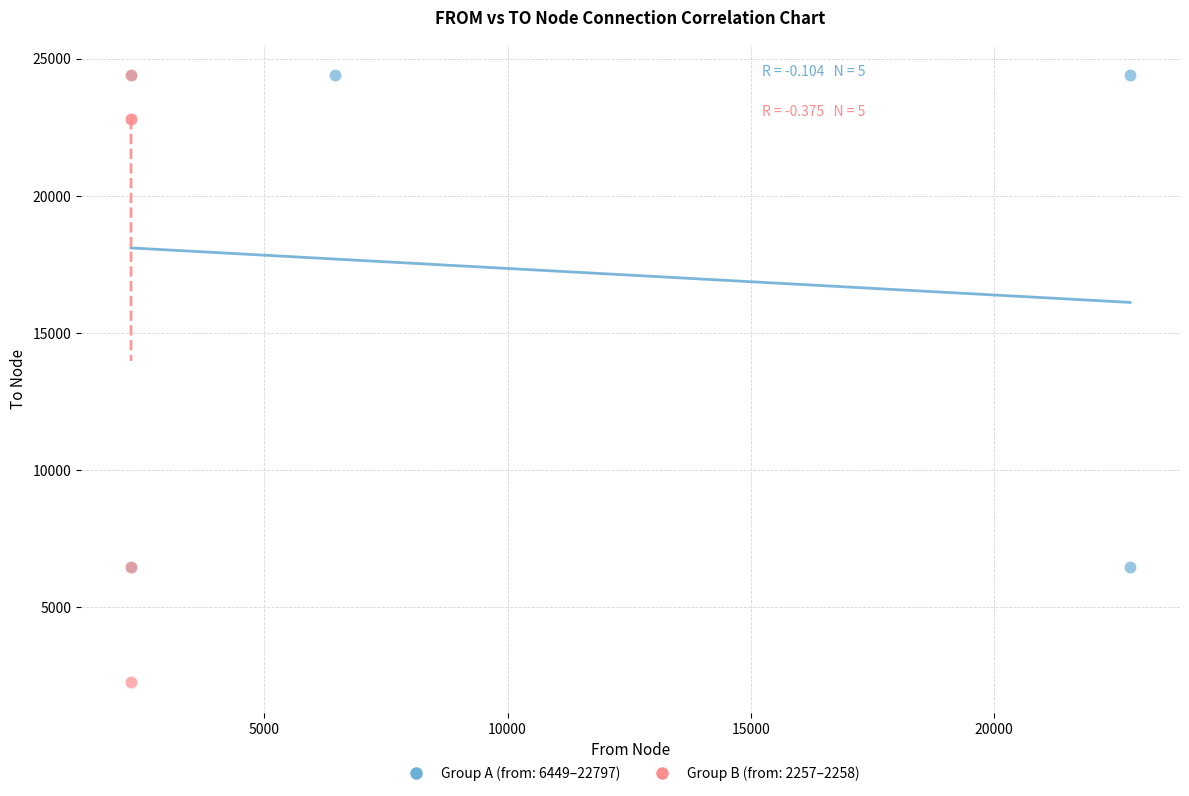

Which series contains the lowest Y value?

Group B (from: 2257–2258)